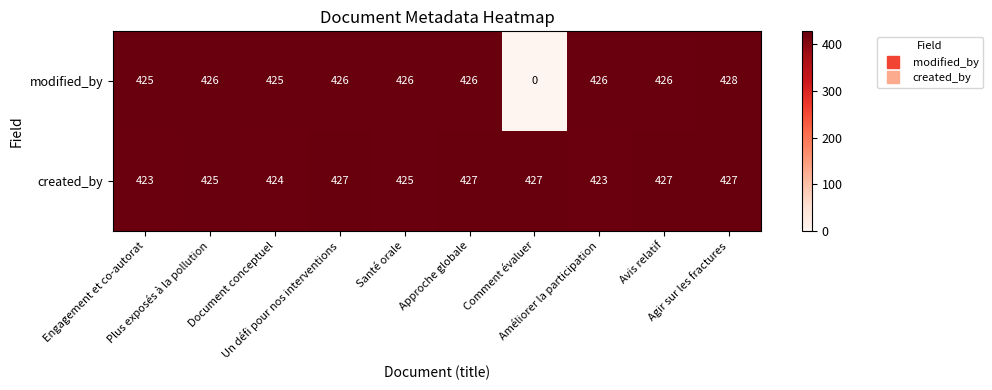

What is the difference between the maximum and minimum values in the modified_by series?

428